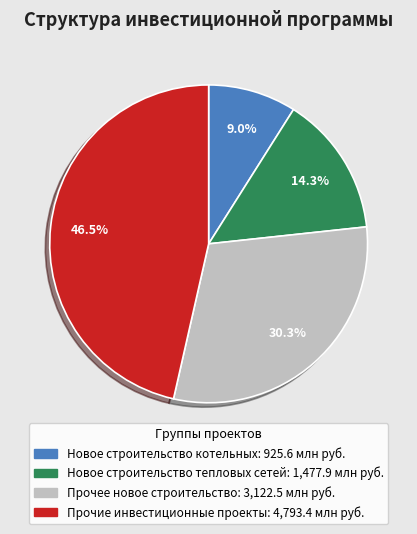

Is there a majority slice in this chart?

No